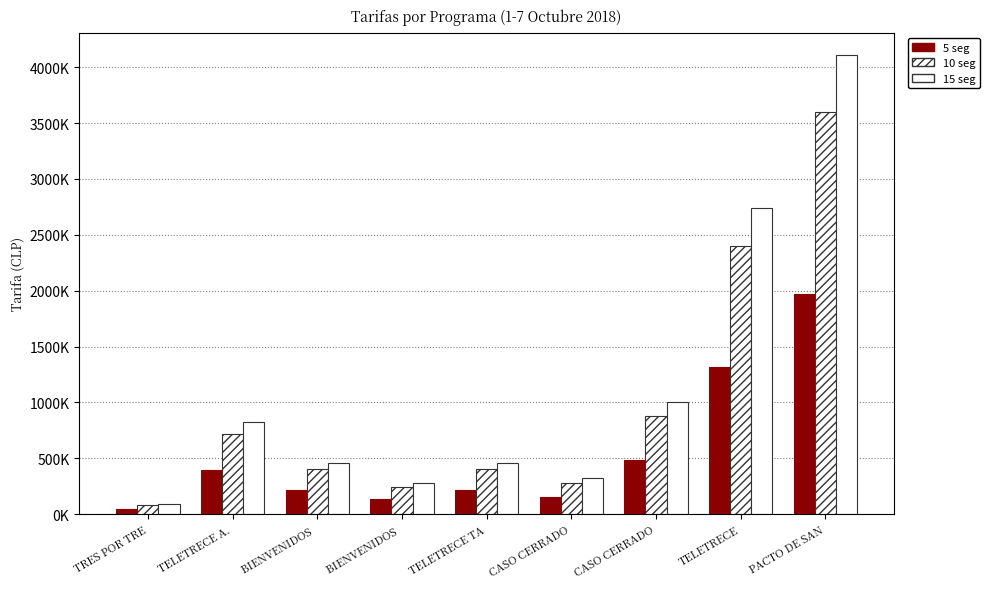

Does the chart contain any negative values?

No